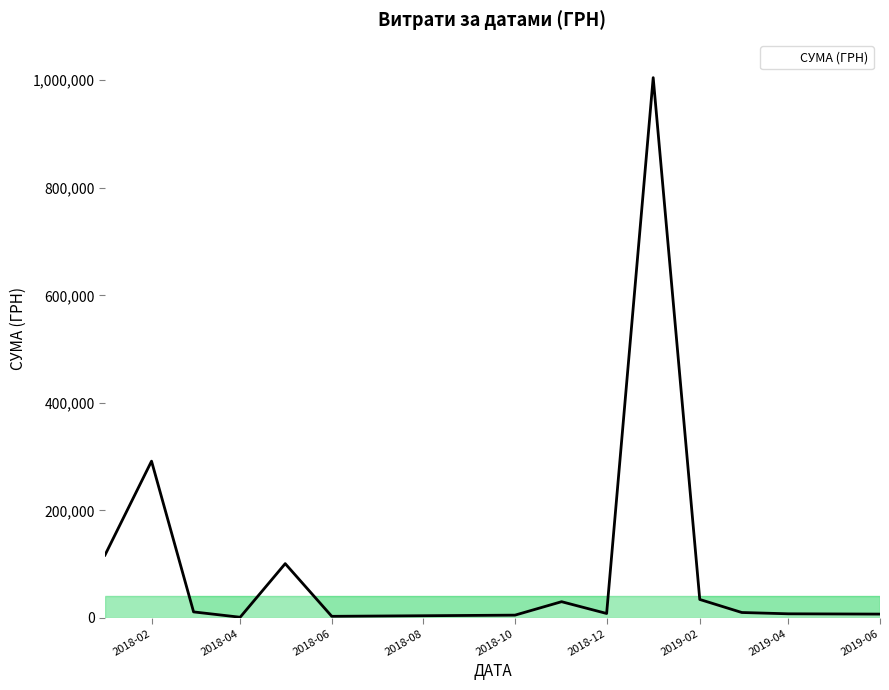

What is the difference between the maximum and minimum values?

1003679.5